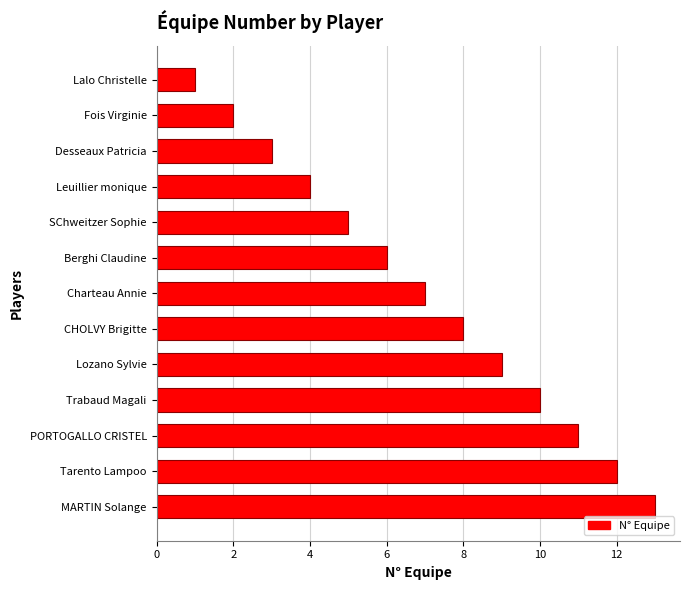

Is it true that the value at Desseaux Patricia is 3?

True